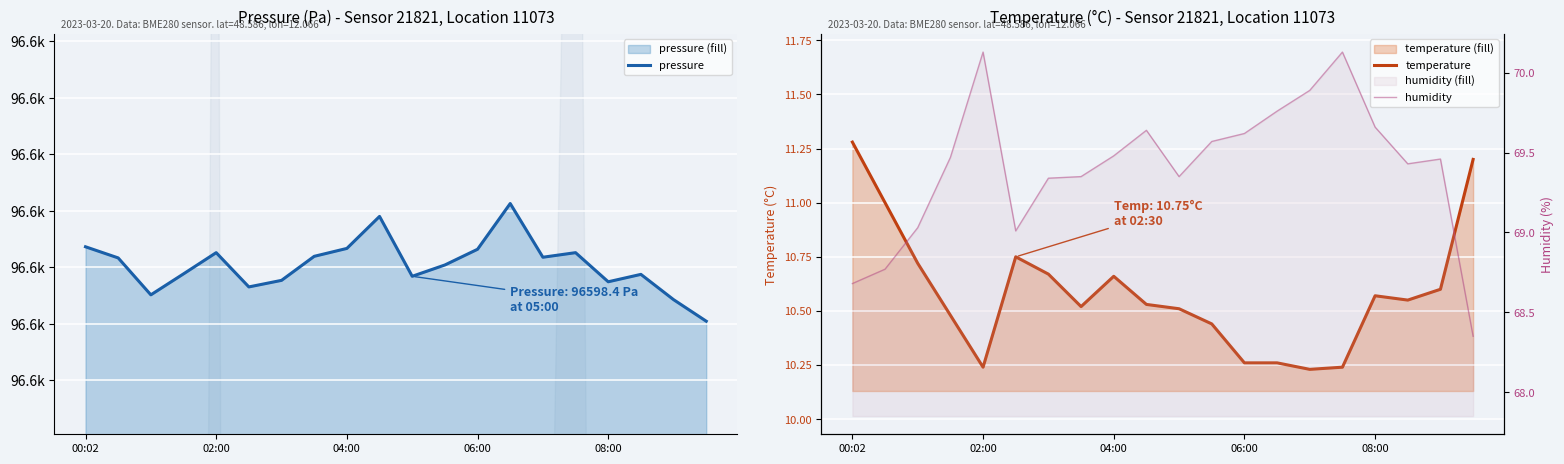

At which category does pressure reach its first local peak?

02:00